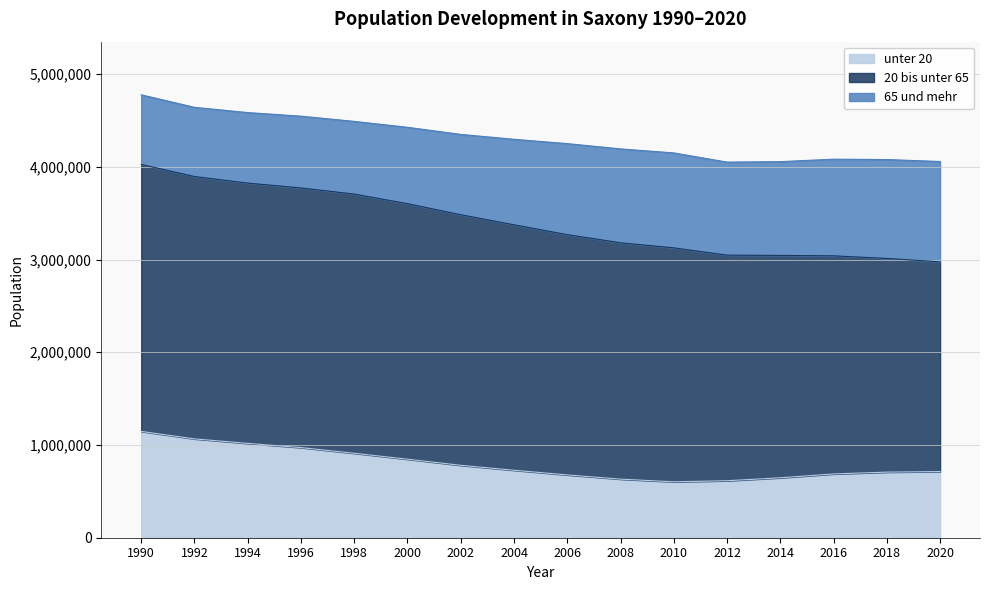

Rank the categories by unter 20 value from lowest to highest.

2010, 2012, 2008, 2014, 2006, 2016, 2018, 2020, 2004, 2002, 2000, 1998, 1996, 1994, 1992, 1990